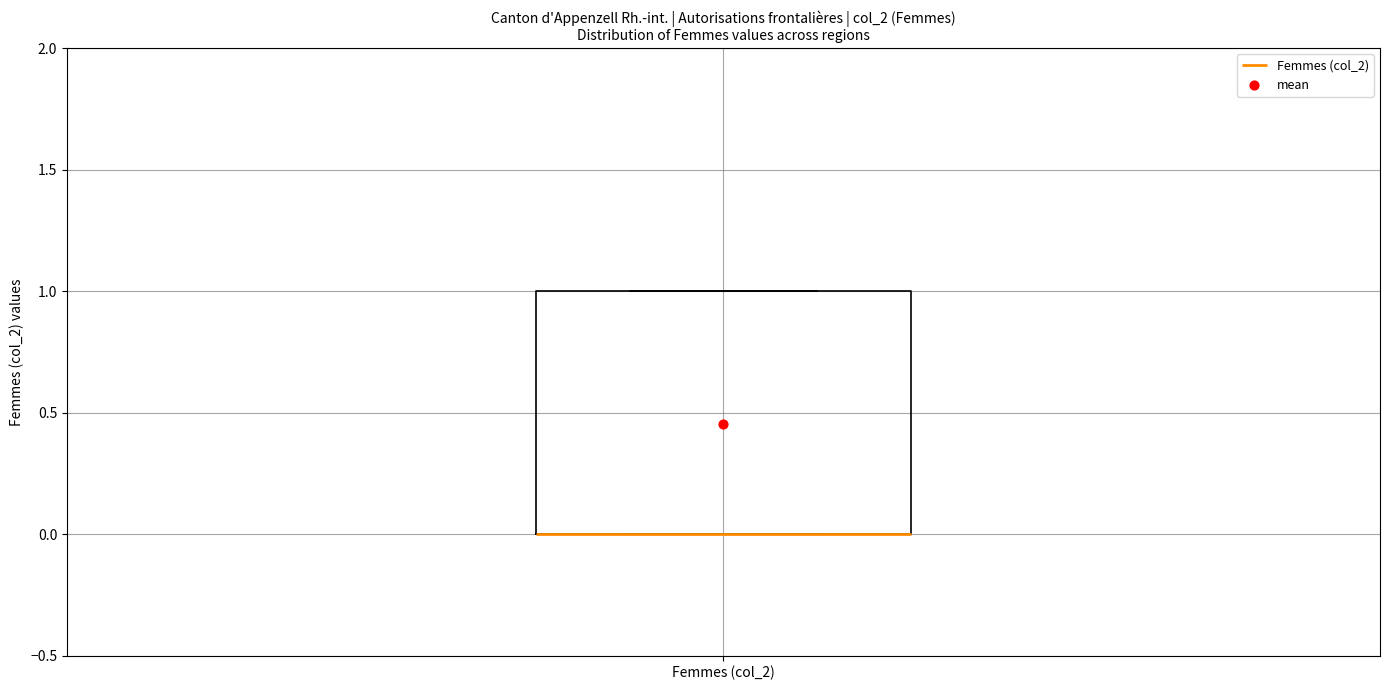

Transcribe this box plot: give where the median line is, the range the box spans, and where the two whiskers end, as read against the y-axis. The values are not printed on the chart, so give them approximately, as read against the axis.

median 0 (drawn on the box's lower edge), box 0 to 1, whiskers 0 to 1